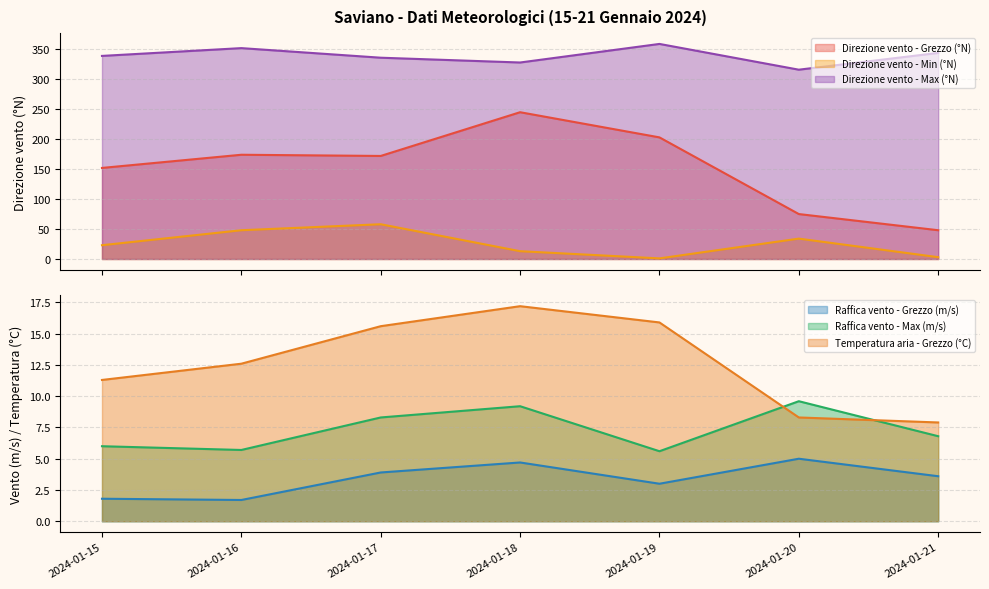

True or false: Direzione vento - Min (°N) has more than 1 interior local peaks.

True